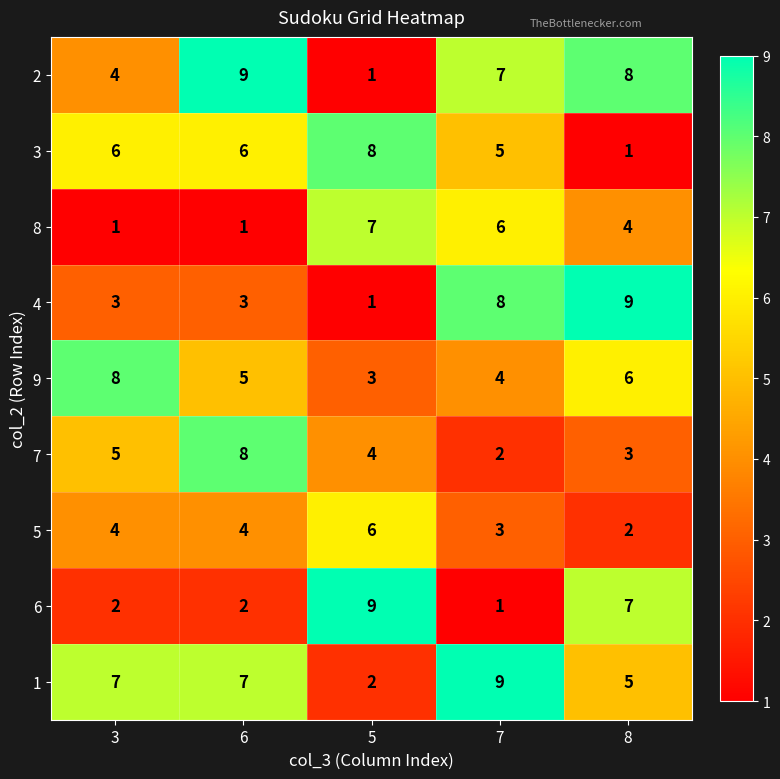

How many categories are shown in the chart?

5